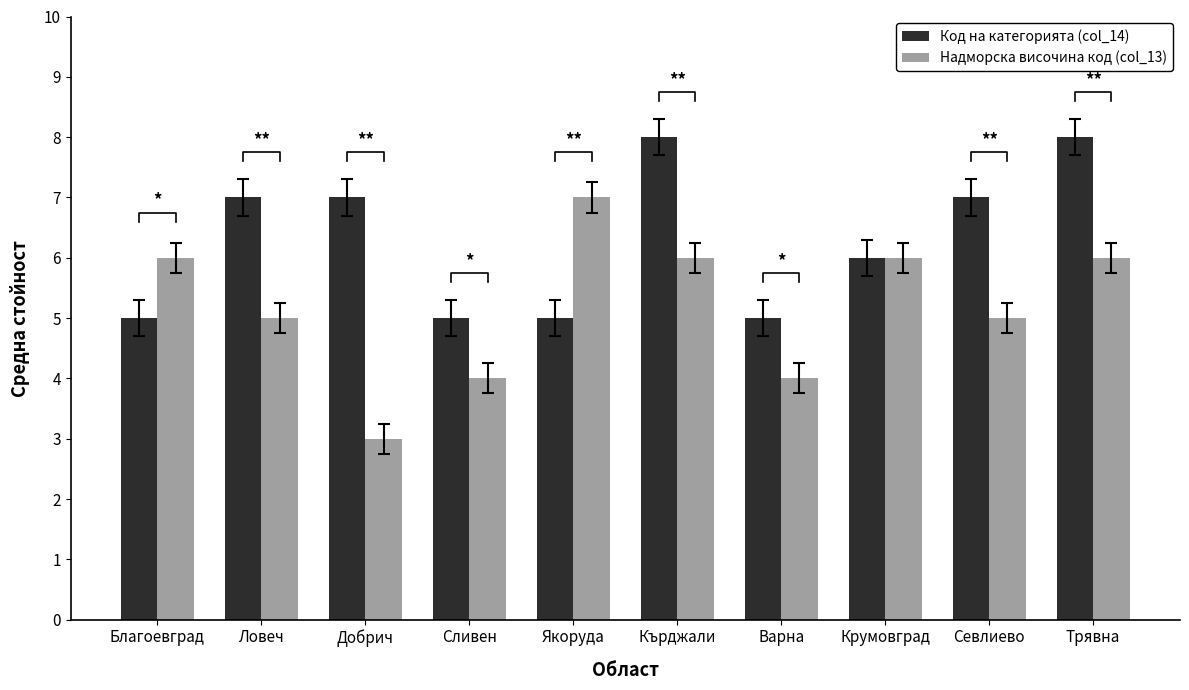

What is the value of the Код на категорията (col_14) bar at the 5th from the left?

5